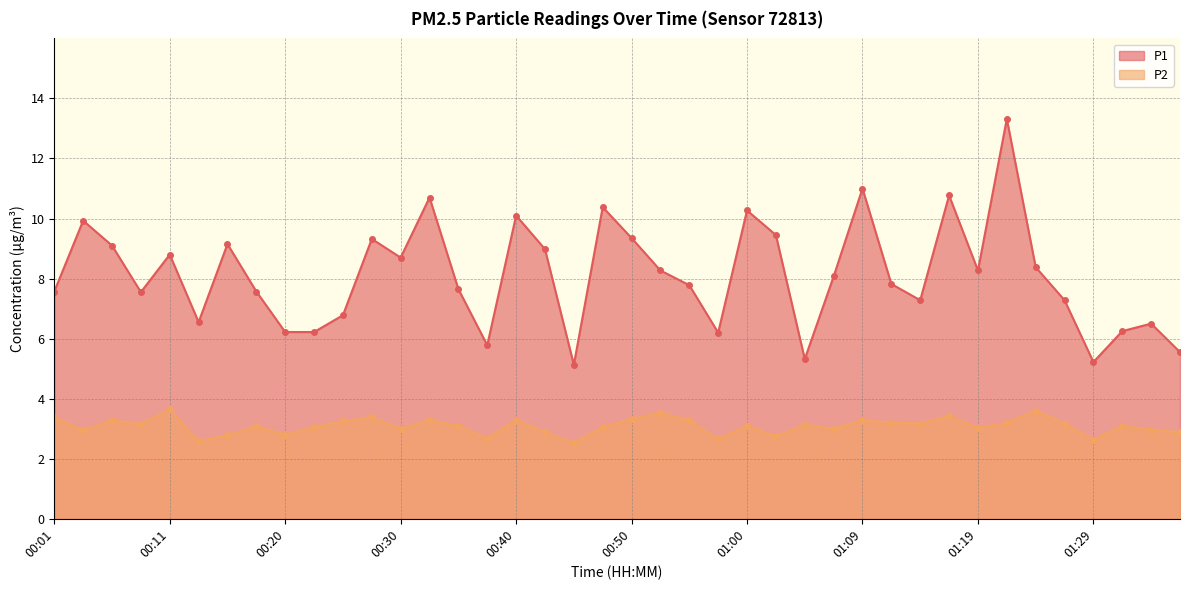

Where is P2 nearest to the value 3?

00:30